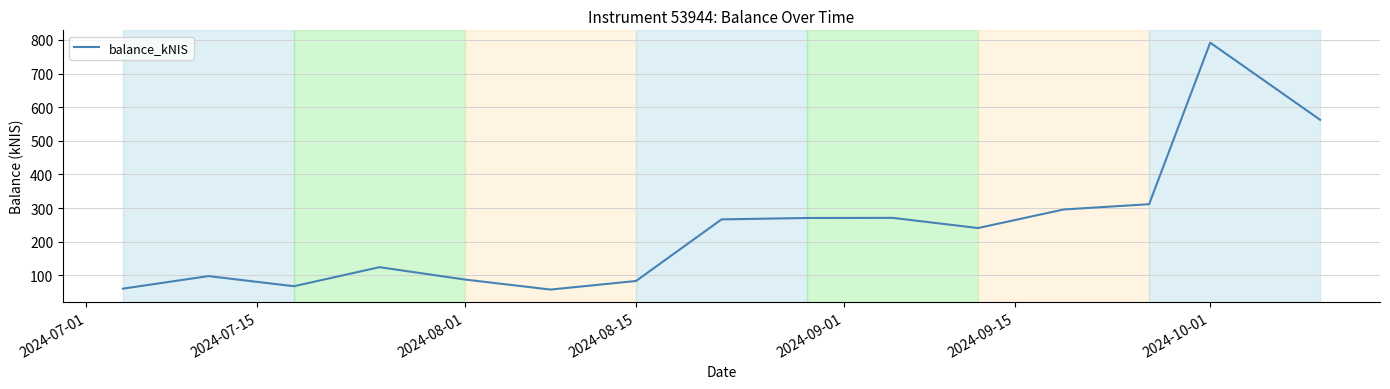

What is the difference between the maximum and minimum values?

734.5